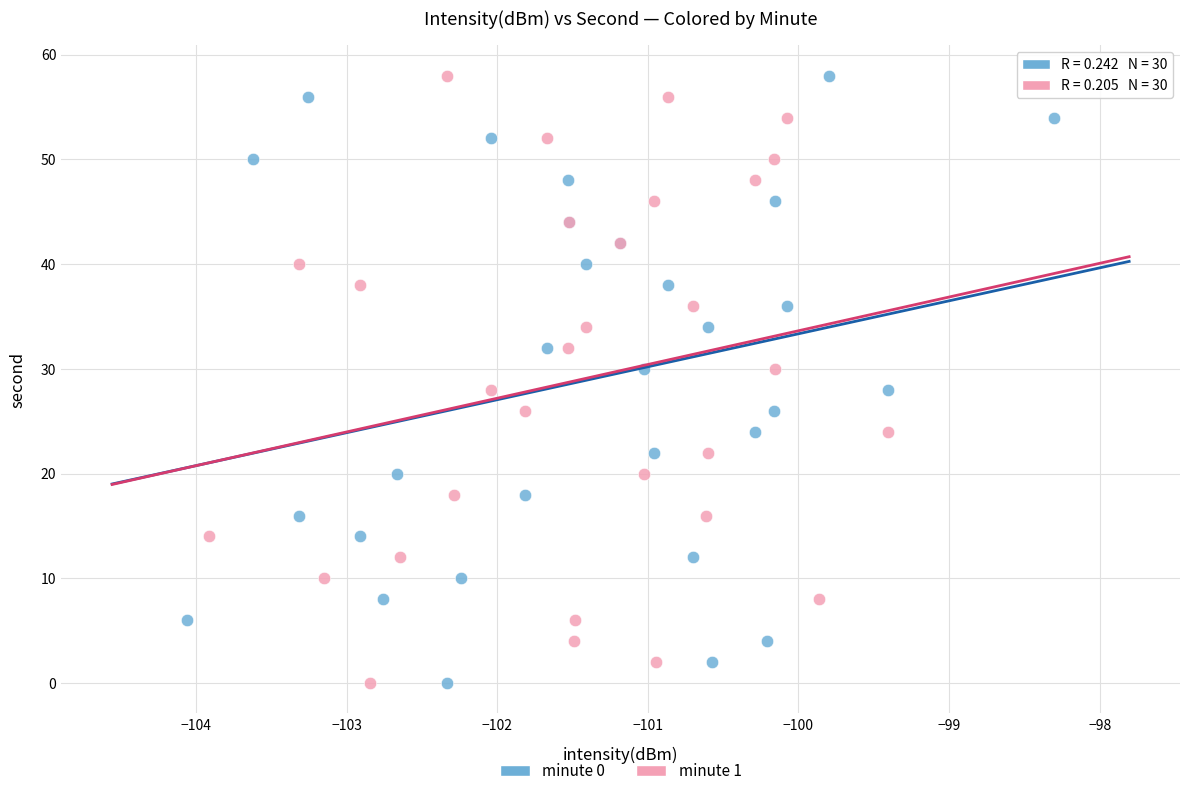

What are all the series names shown in the legend?

minute 0, minute 1